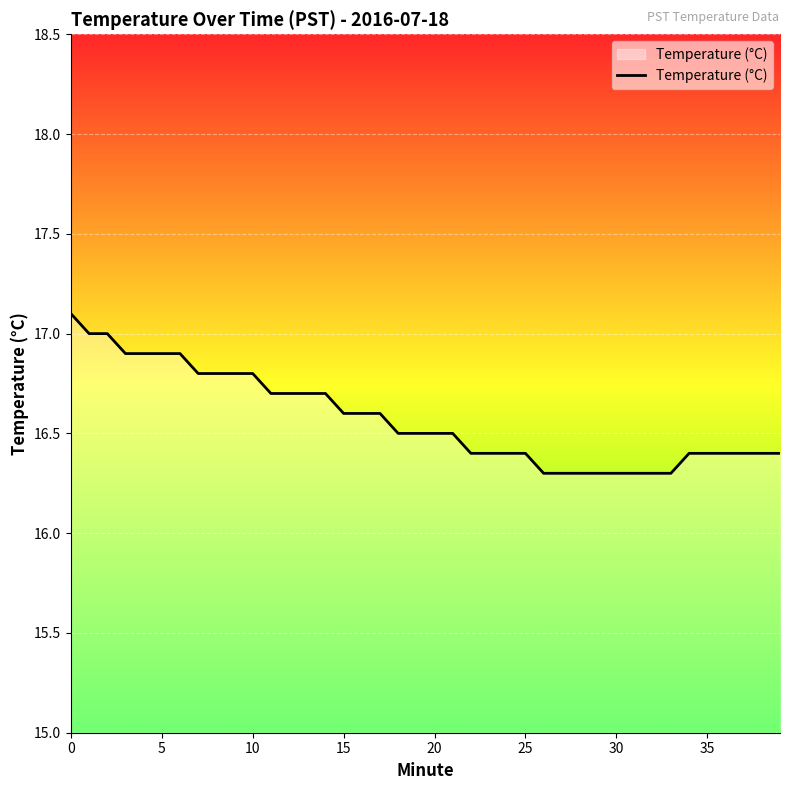

What is the difference between the maximum and minimum values?

0.8